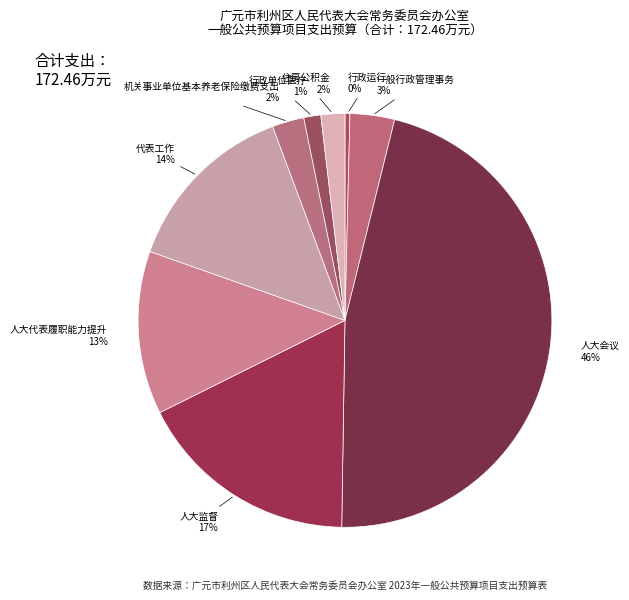

Is the sum of 一般行政管理事务 and 机关事业单位基本养老保险缴费支出 greater than half?

No